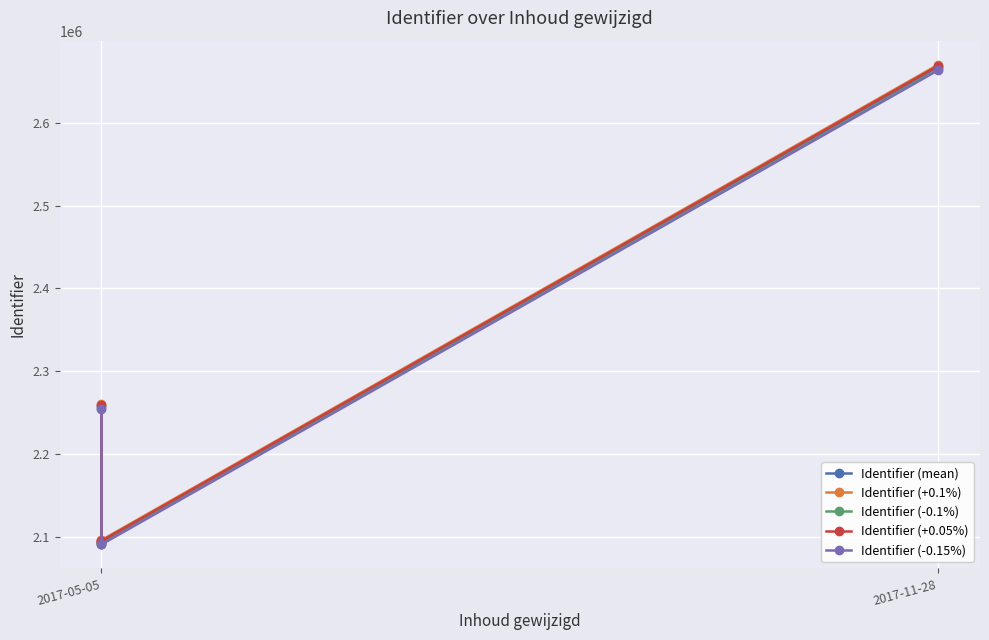

What is the approximate value of Identifier (mean) at 2017-05-05?

2257755.1